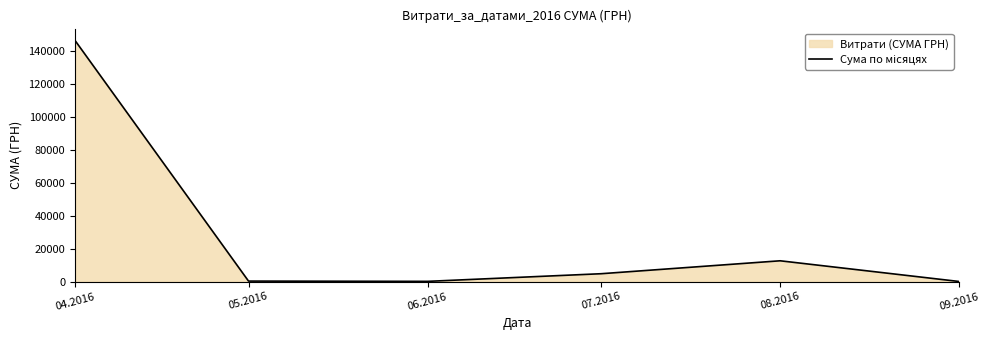

Which label corresponds to the largest value in the chart?

04.2016